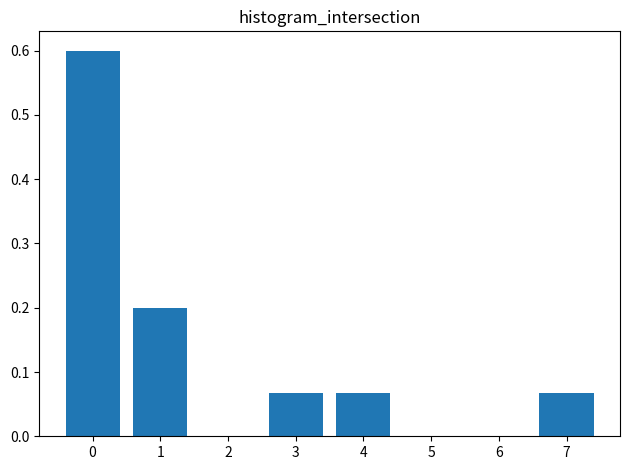

What is the greatest value displayed?

0.6